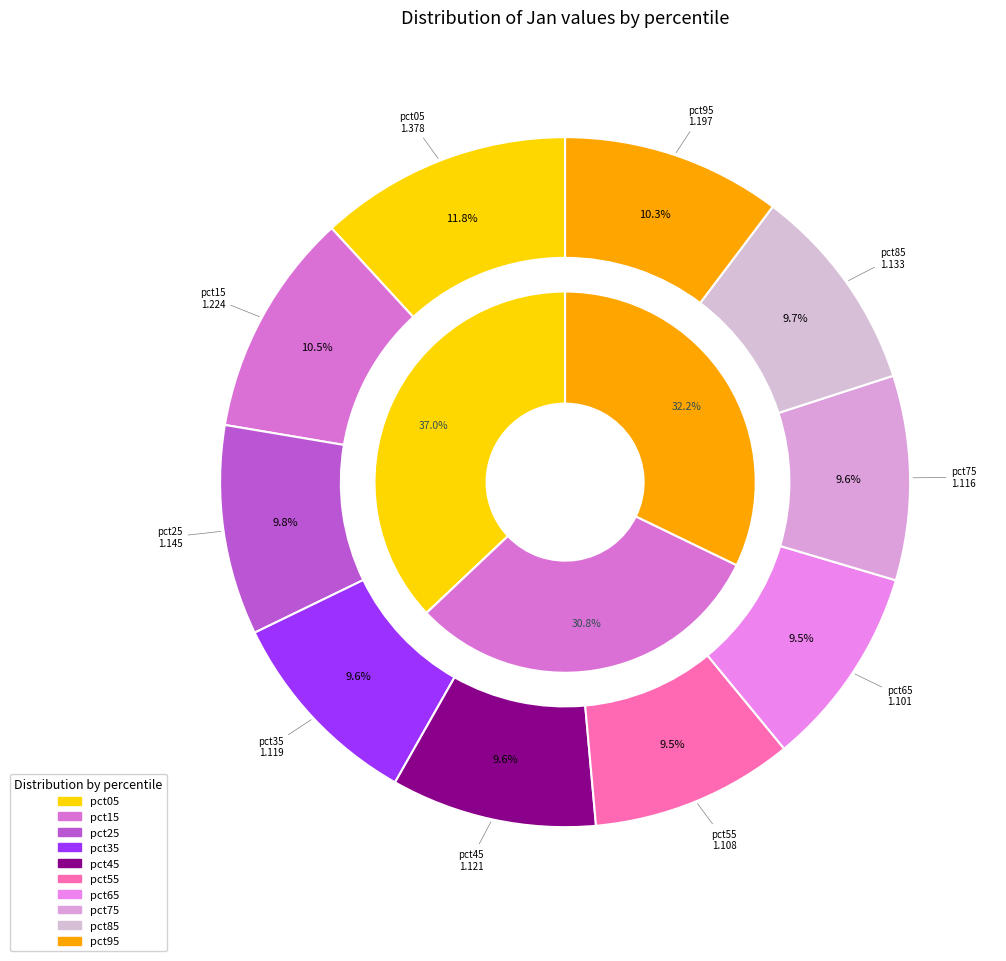

Does pct25 account for over 50% of the chart?

No